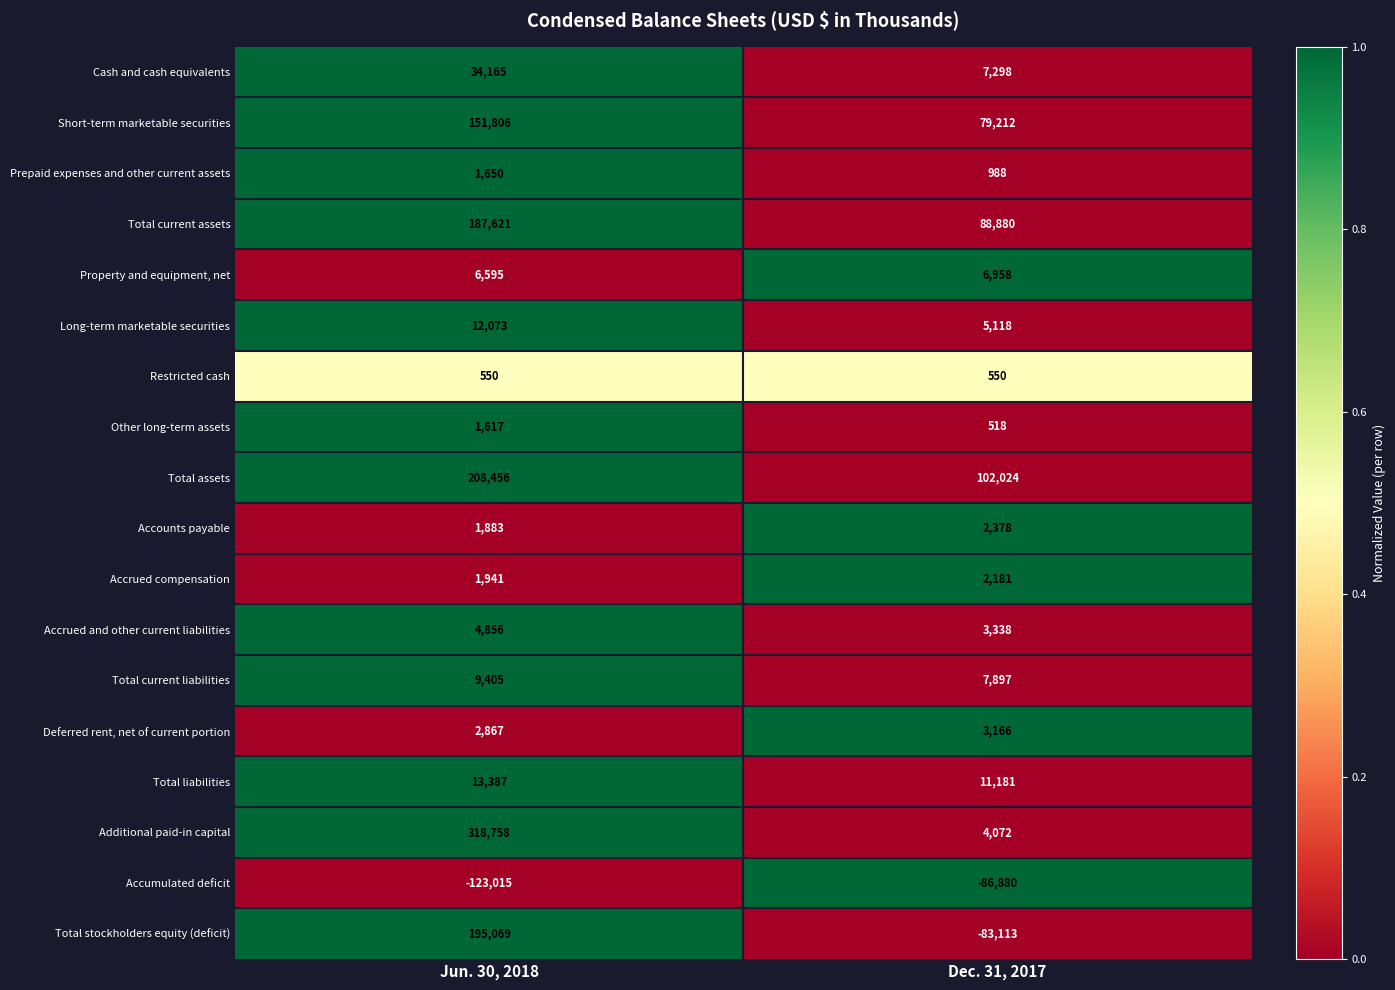

At Dec. 31, 2017, list the series in order from smallest to largest.

Accumulated deficit, Total stockholders equity (deficit), Other long-term assets, Restricted cash, Prepaid expenses and other current assets, Accrued compensation, Accounts payable, Deferred rent, net of current portion, Accrued and other current liabilities, Additional paid-in capital, Long-term marketable securities, Property and equipment, net, Cash and cash equivalents, Total current liabilities, Total liabilities, Short-term marketable securities, Total current assets, Total assets